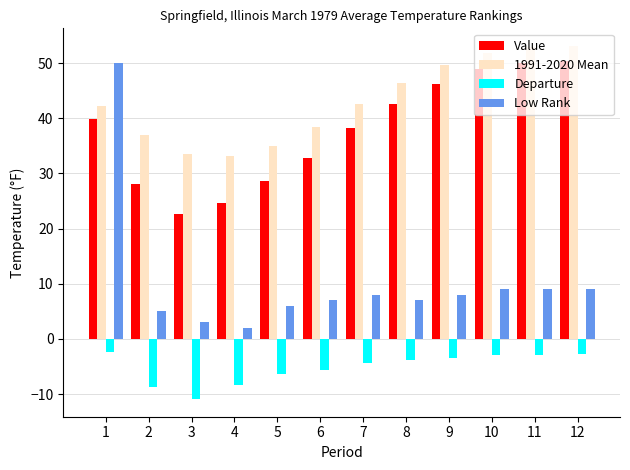

How many categories are shown in the chart?

12